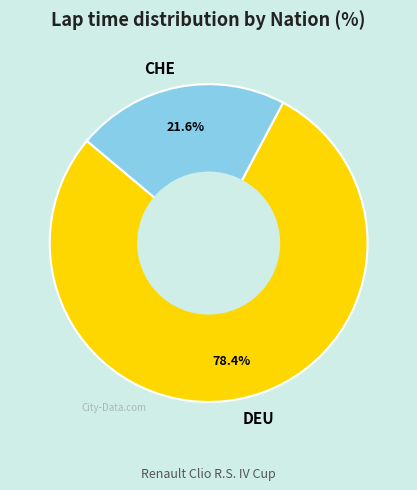

Approximately how many times larger is the value at DEU compared to CHE?

3.6